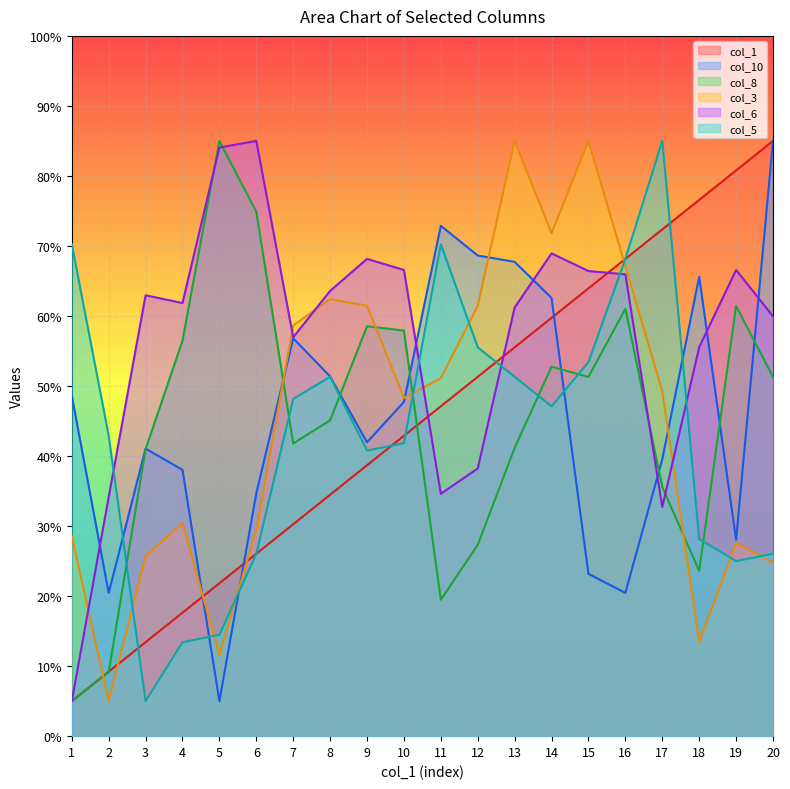

Which series has the largest range (max minus min)?

col_6